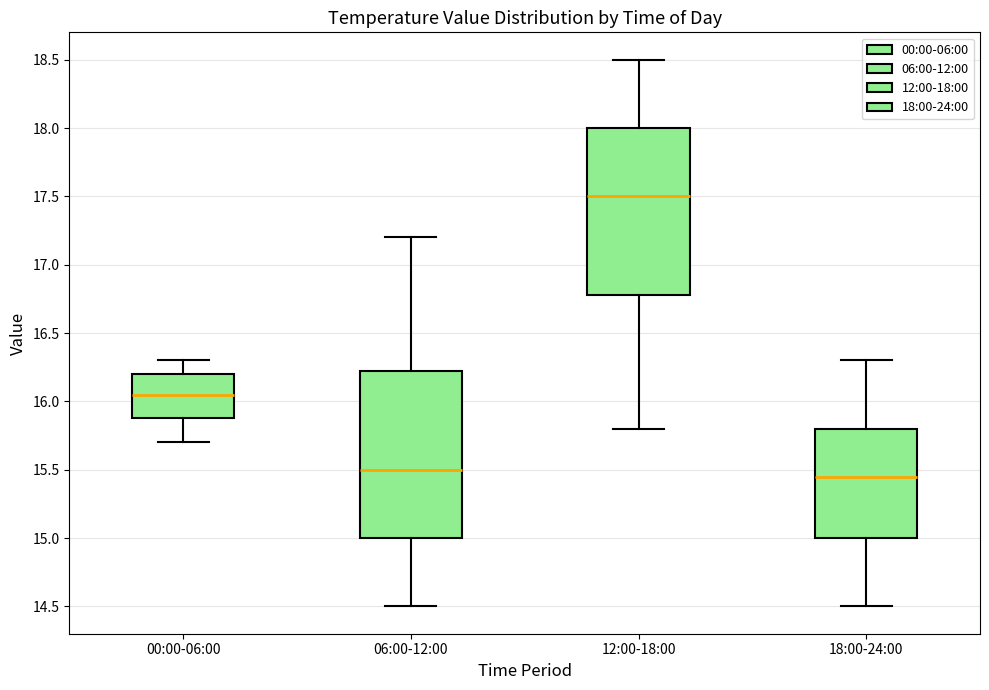

Reading left to right, transcribe this box plot: for each box, give where its median line is, the range the box spans, and where its two whiskers end, as read against the y-axis. The values are not printed on the chart, so give them approximately, as read against the axis.

00:00-06:00: median 16.05, box 15.90 to 16.20, whiskers 15.70 to 16.30
06:00-12:00: median 15.50, box 15.00 to 16.25, whiskers 14.50 to 17.20
12:00-18:00: median 17.50, box 16.80 to 18.00, whiskers 15.80 to 18.50
18:00-24:00: median 15.45, box 15.00 to 15.80, whiskers 14.50 to 16.30